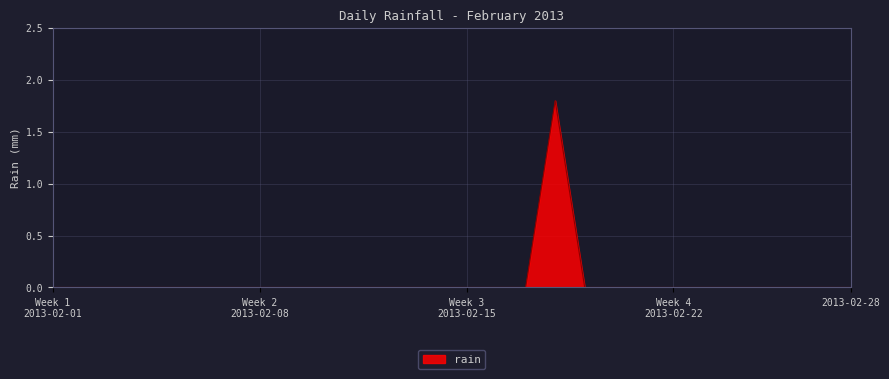

True or false: the data has more than 0 interior local peaks.

True